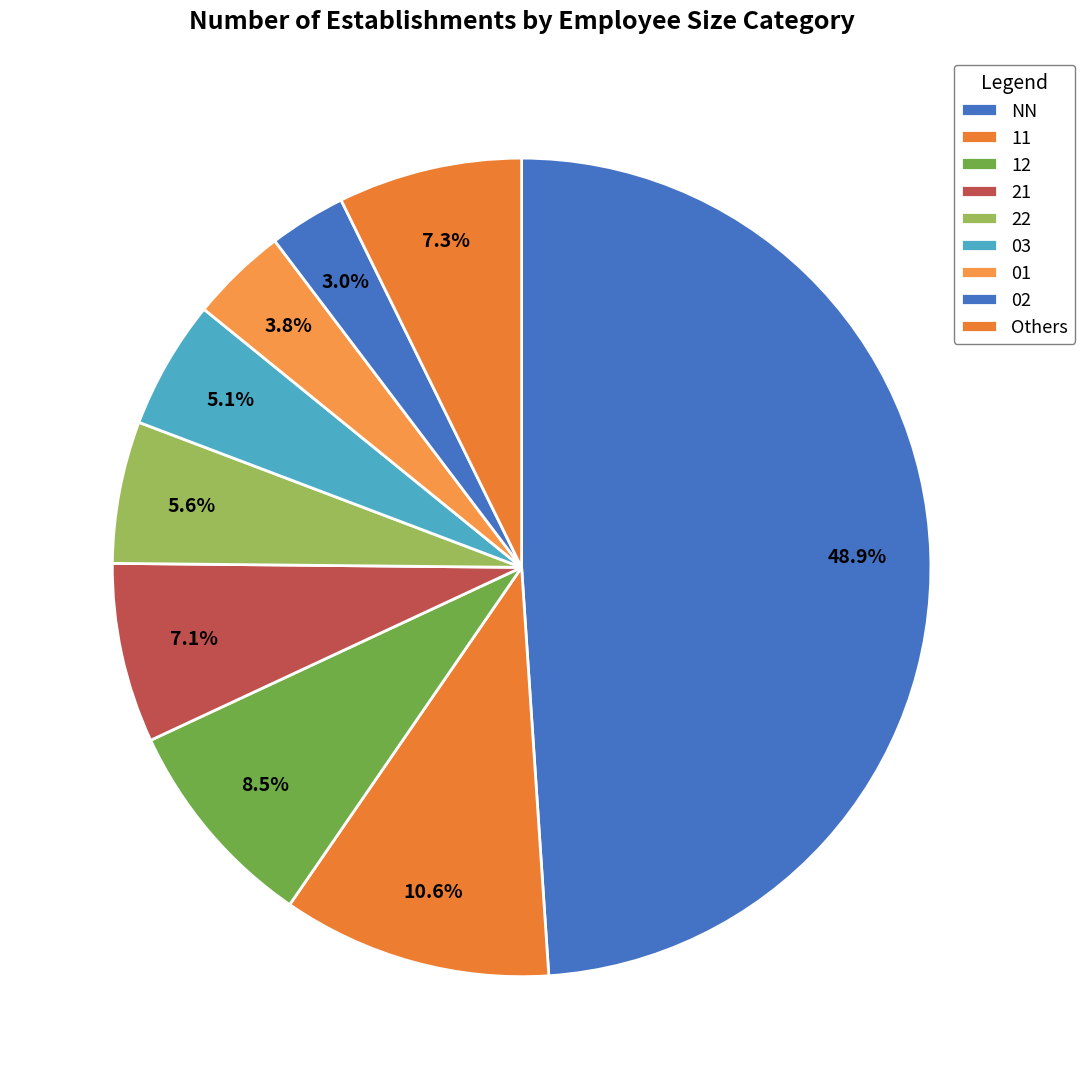

What is the ratio of the value at 12 to the value at NN?

0.2